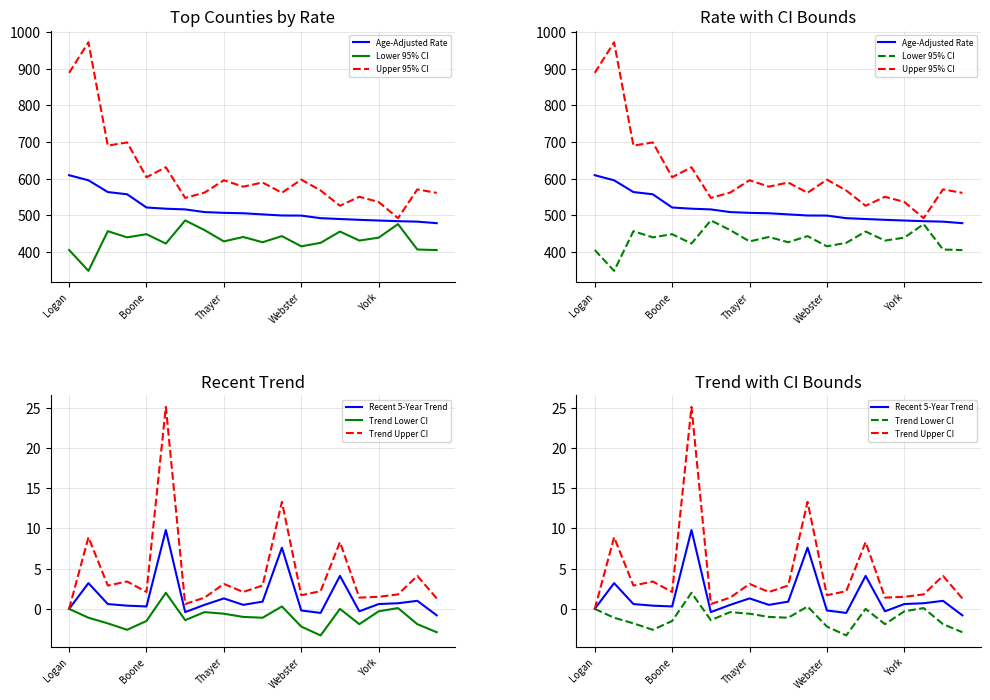

What position from the right is 18?

2